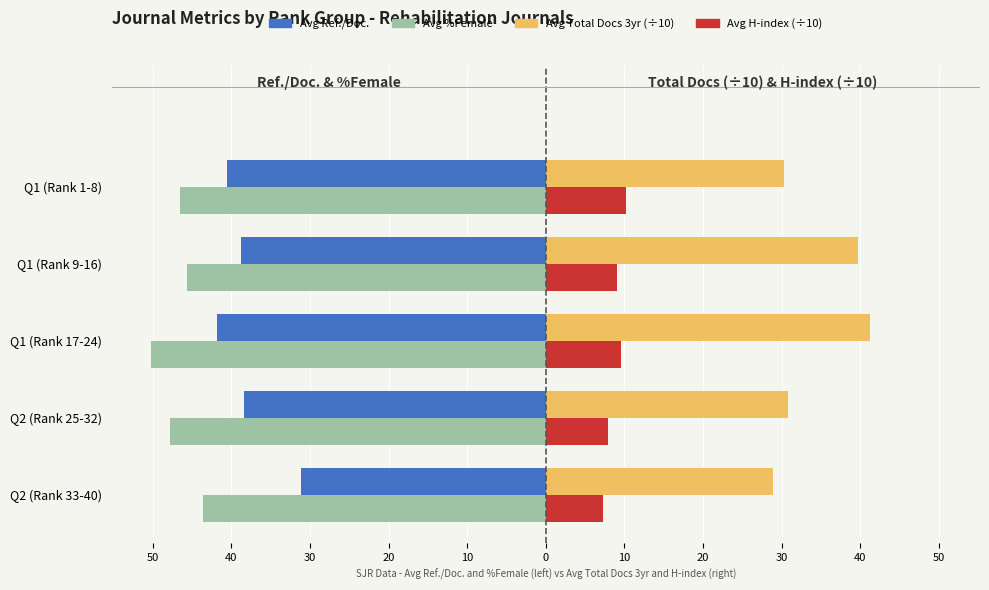

What is the value of the Avg Ref./Doc. bar at the 5th from the left?

-40.5